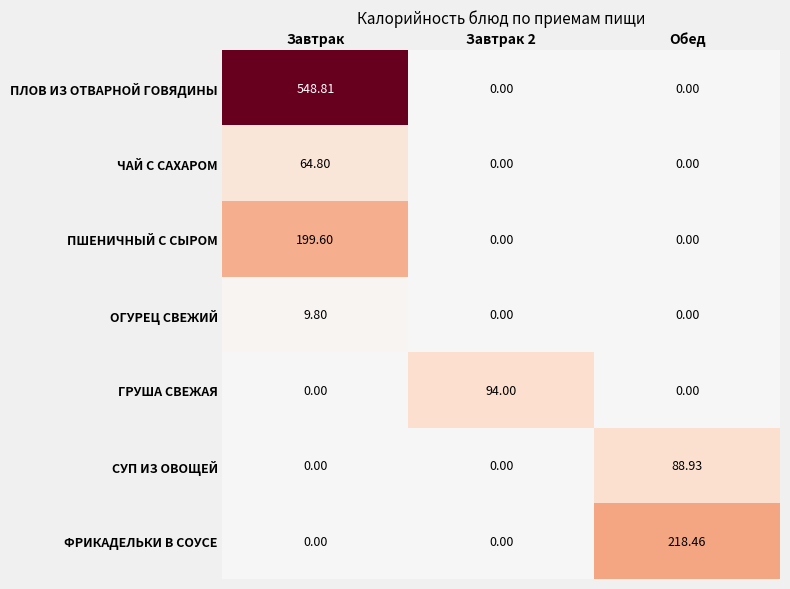

Rank the series by their maximum value, from lowest to highest.

ОГУРЕЦ СВЕЖИЙ, ЧАЙ С САХАРОМ, СУП ИЗ ОВОЩЕЙ, ГРУША СВЕЖАЯ, ПШЕНИЧНЫЙ С СЫРОМ, ФРИКАДЕЛЬКИ В СОУСЕ, ПЛОВ ИЗ ОТВАРНОЙ ГОВЯДИНЫ